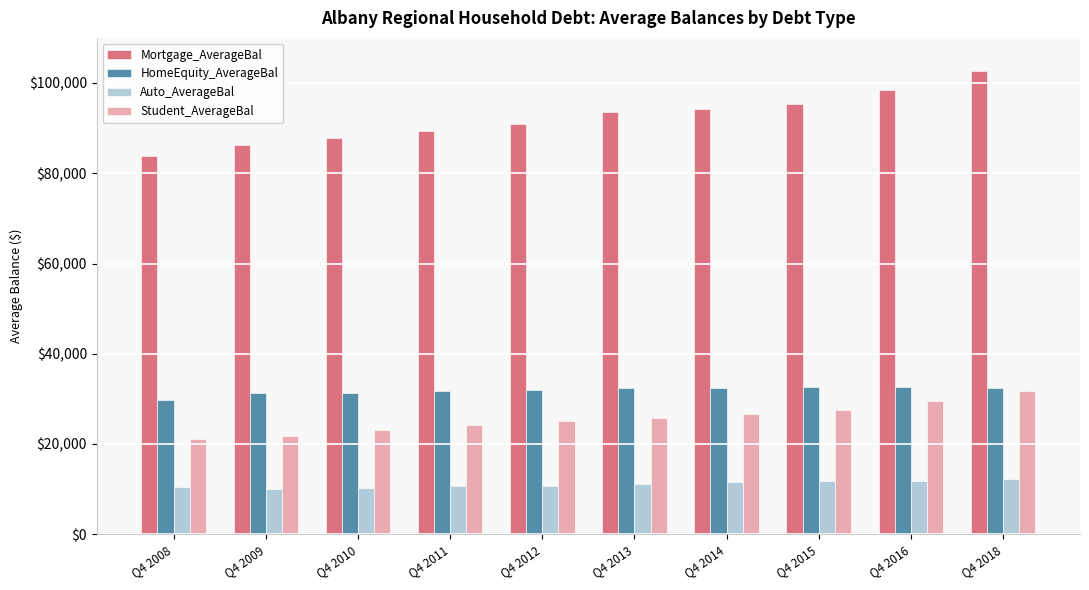

What is the value of the Mortgage_AverageBal bar at the 6th from the left?

93600